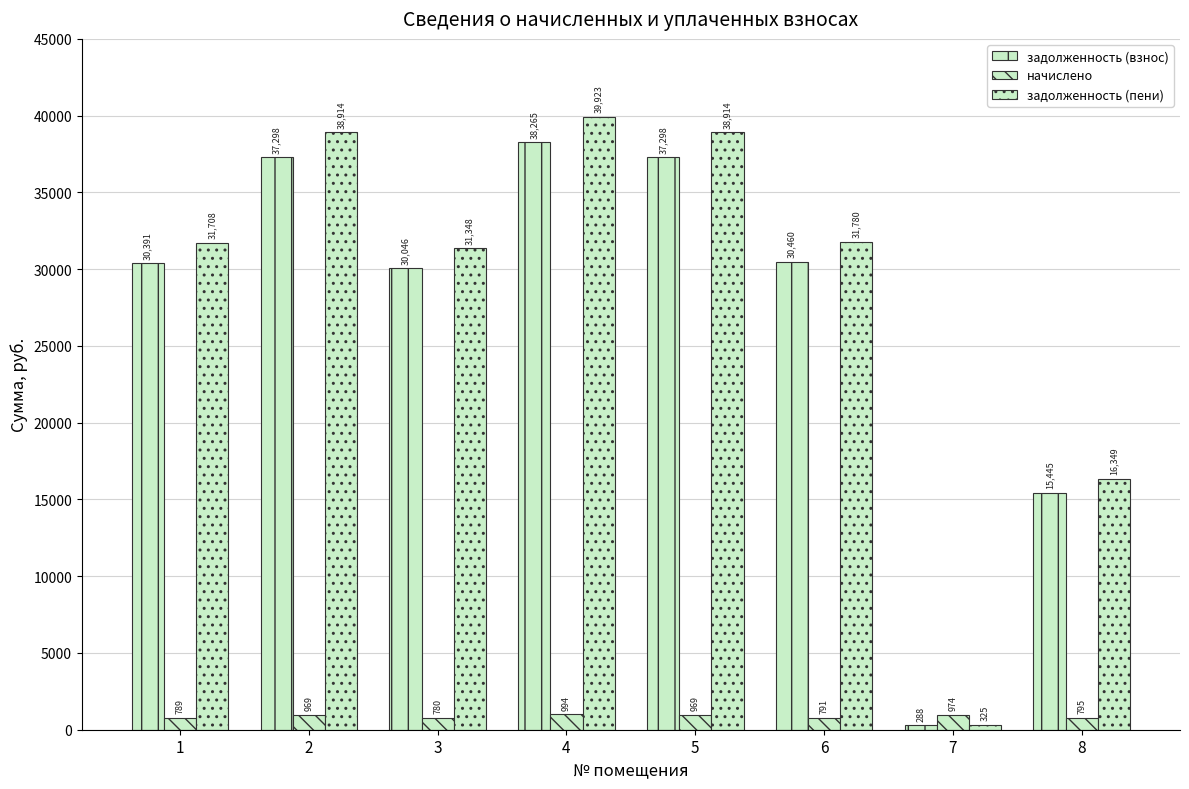

How many series are shown in this chart?

3